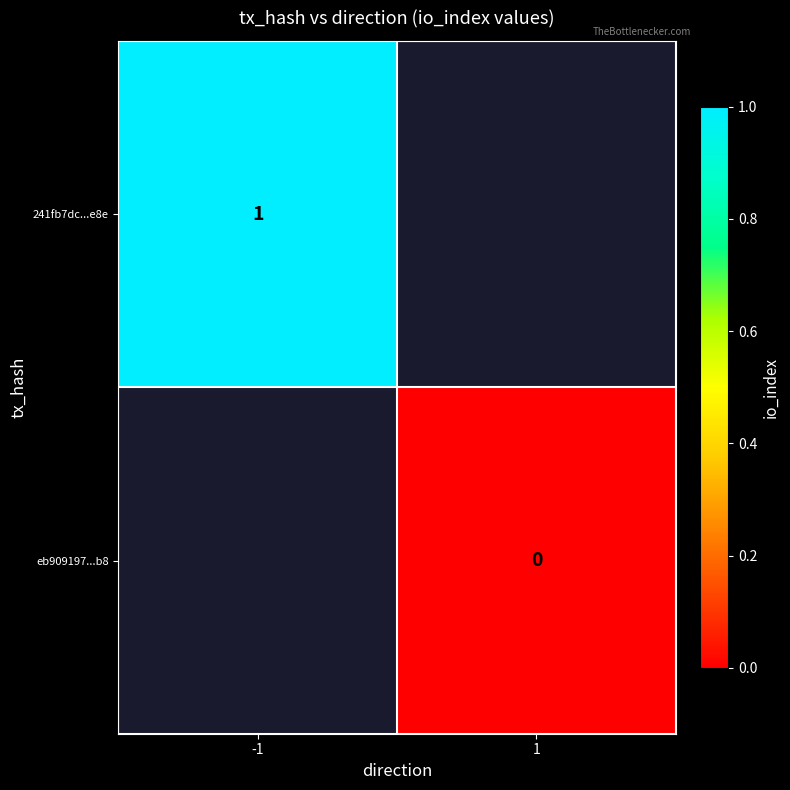

Which has a higher value, 1 or -1?

-1